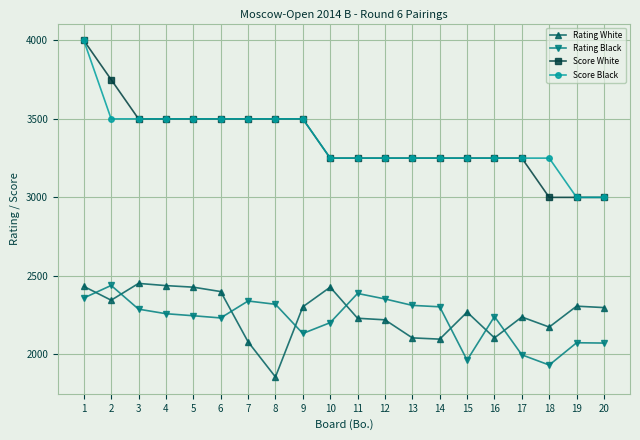

At how many categories does at least one series exceed 2043?

20